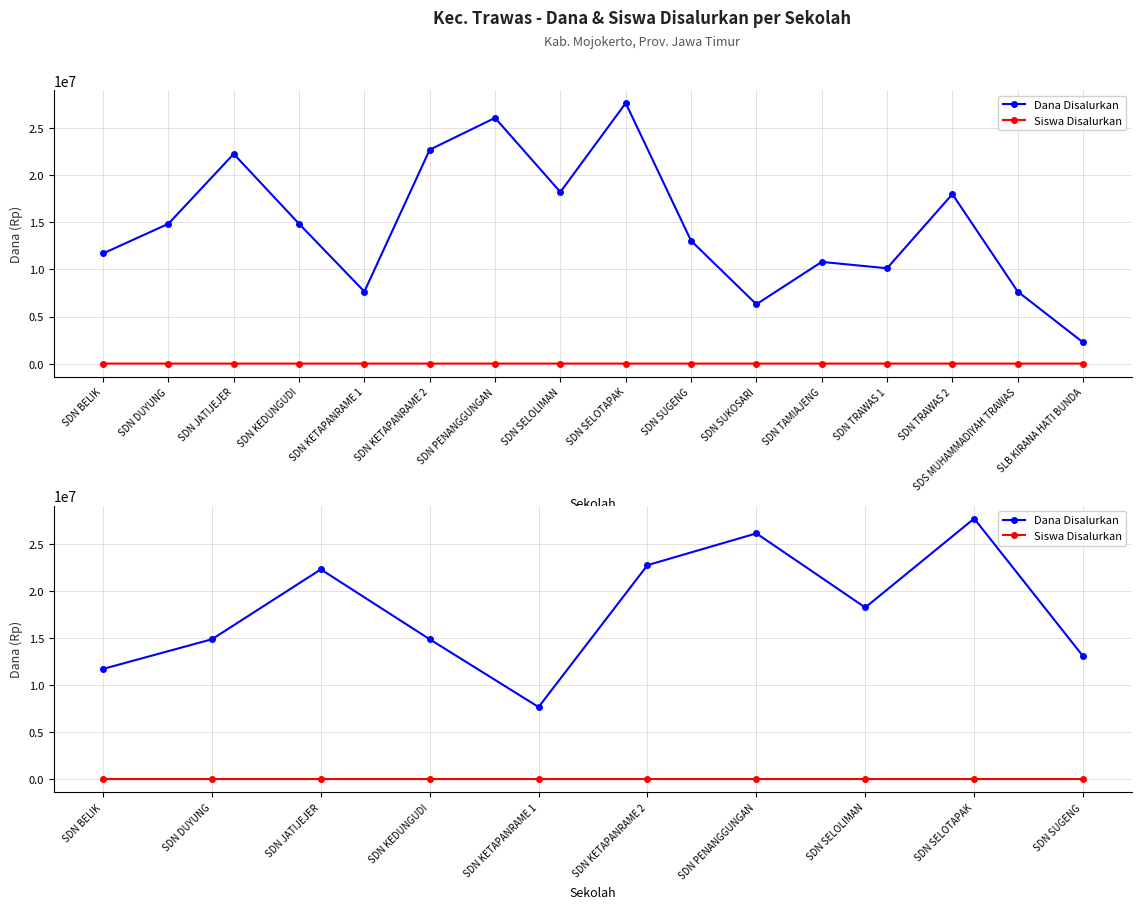

List the series in order of their peak value, highest first.

Dana Disalurkan, Siswa Disalurkan